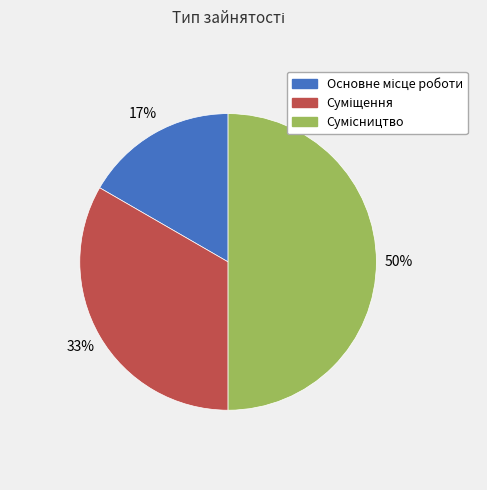

To the nearest percent, what is the difference between the largest and smallest slice percentages?

33%